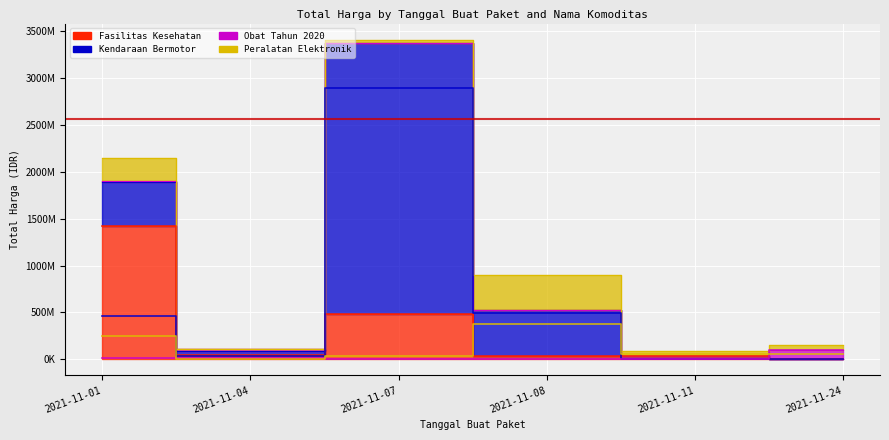

Which series changed the most between 2021-11-01 and 2021-11-11?

Fasilitas Kesehatan